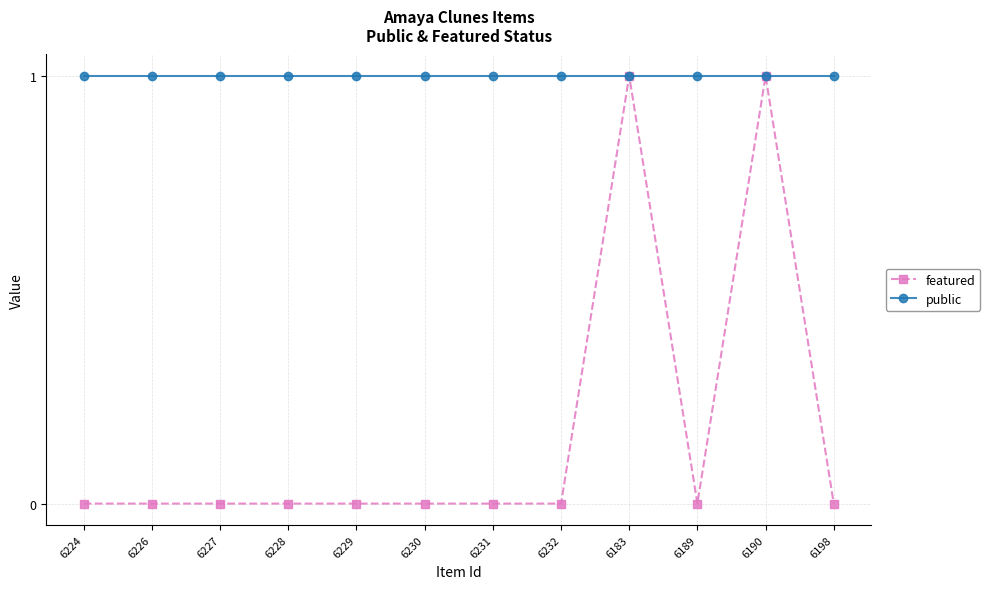

The public series shows 1 at 6232. True or false?

True